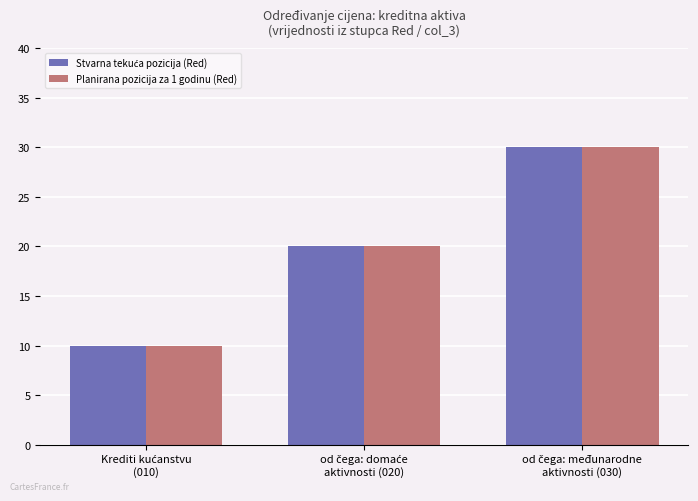

What is the minimum value shown in the chart?

10